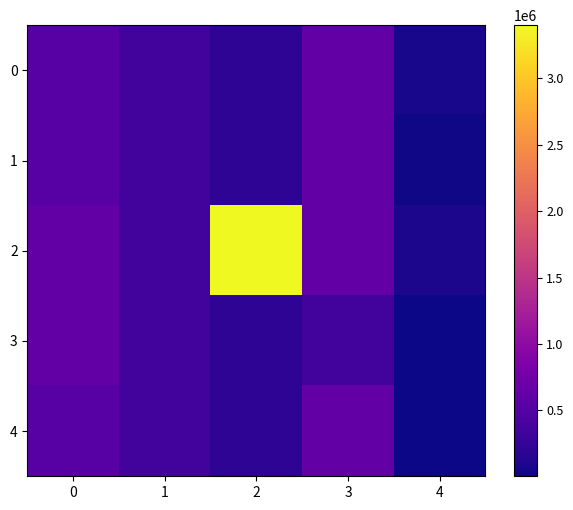

Which series has the largest range (max minus min)?

2